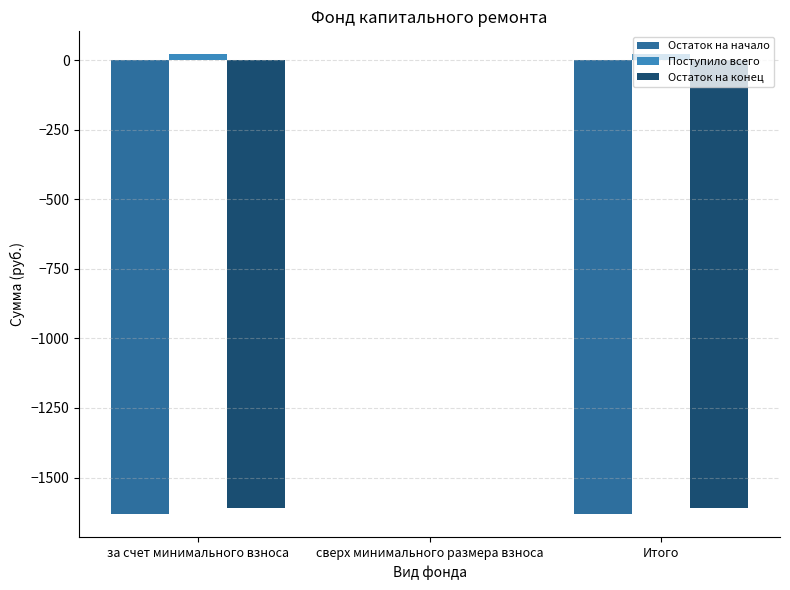

Are the bars grouped side by side (vs. stacked)?

Yes